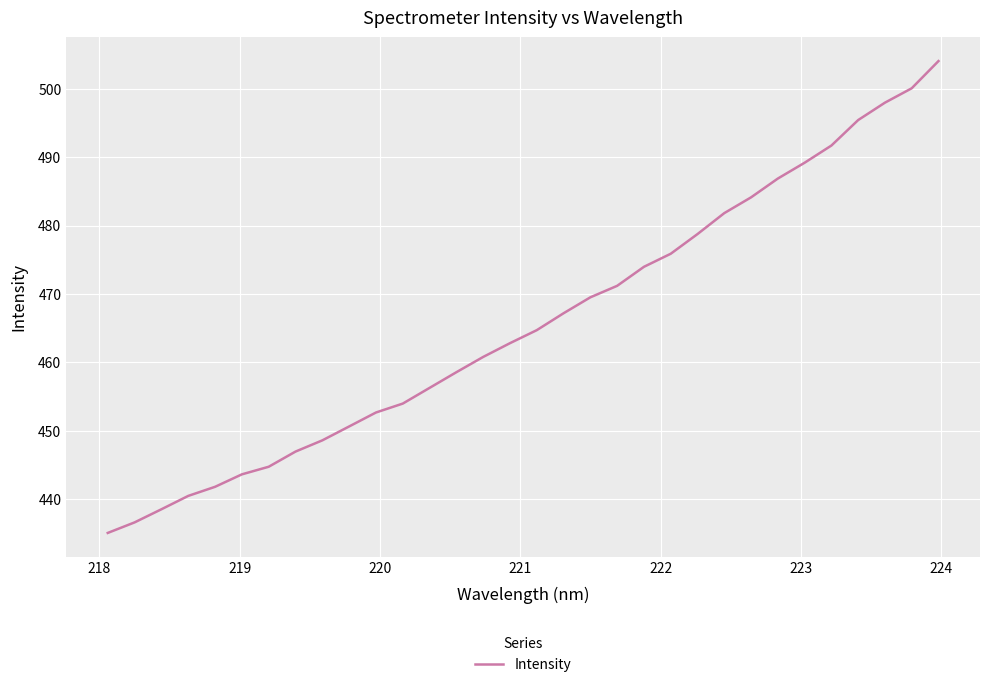

How many lines are shown in the chart?

1